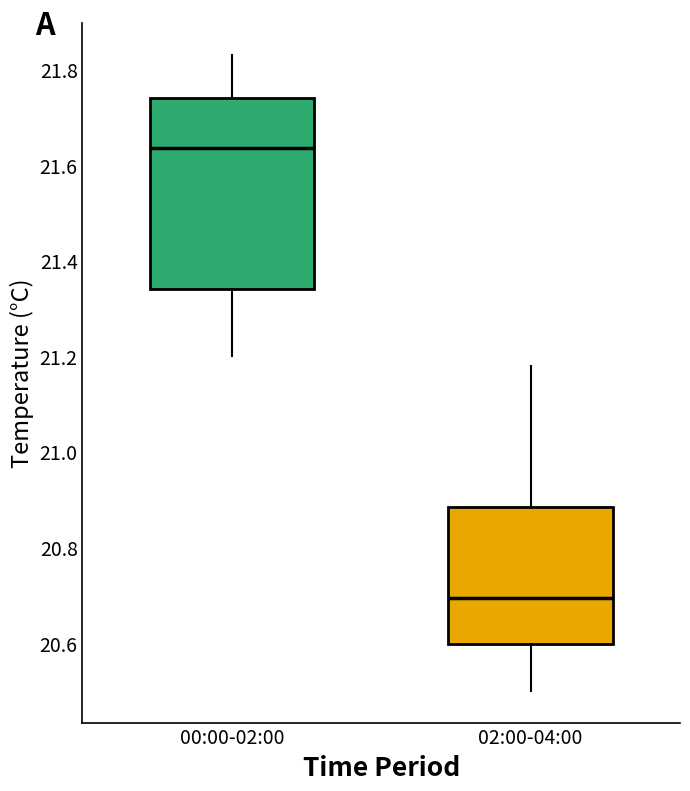

Which box has the highest median line?

00:00-02:00